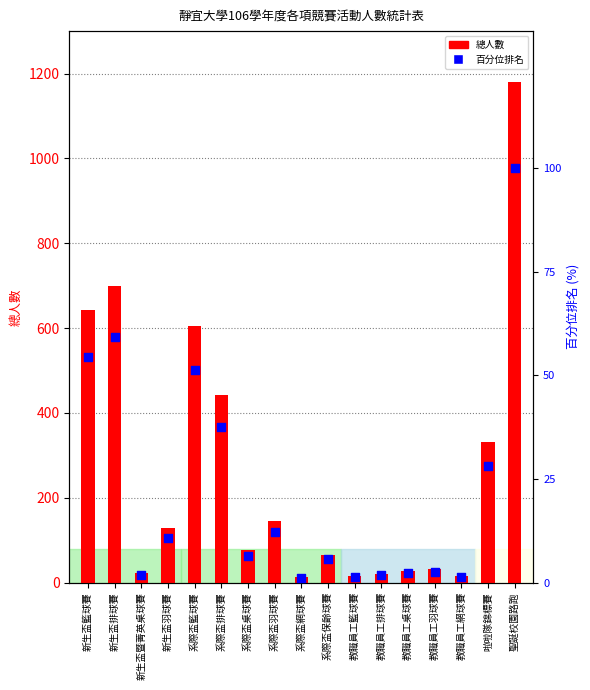

Which series contains the lowest Y value?

百分位排名